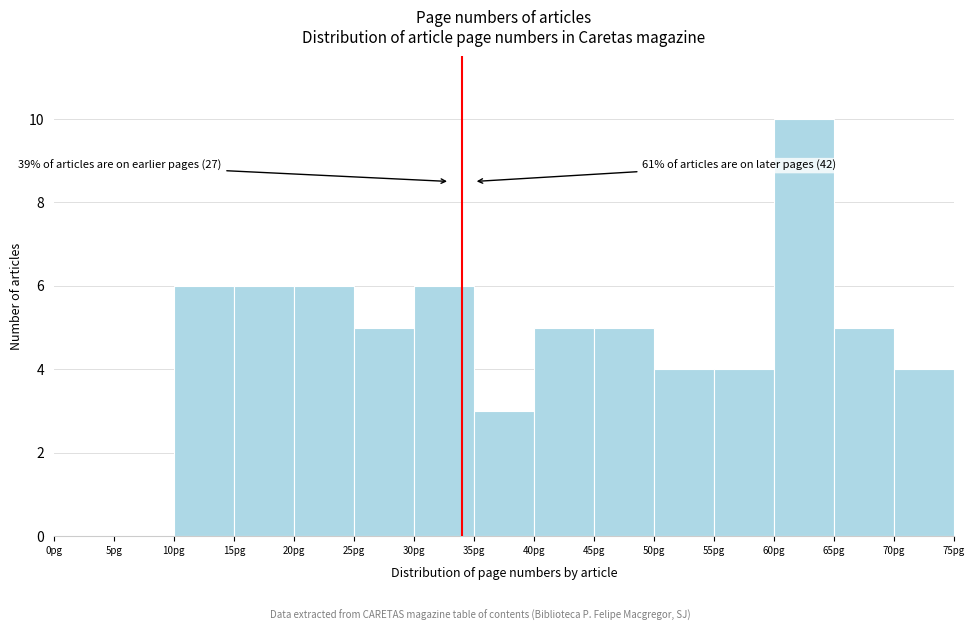

Over which range of the x-axis is the bar tallest?

60 to 65